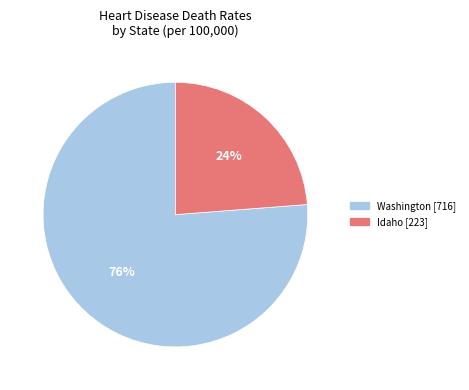

Is there a majority slice in this chart?

Yes